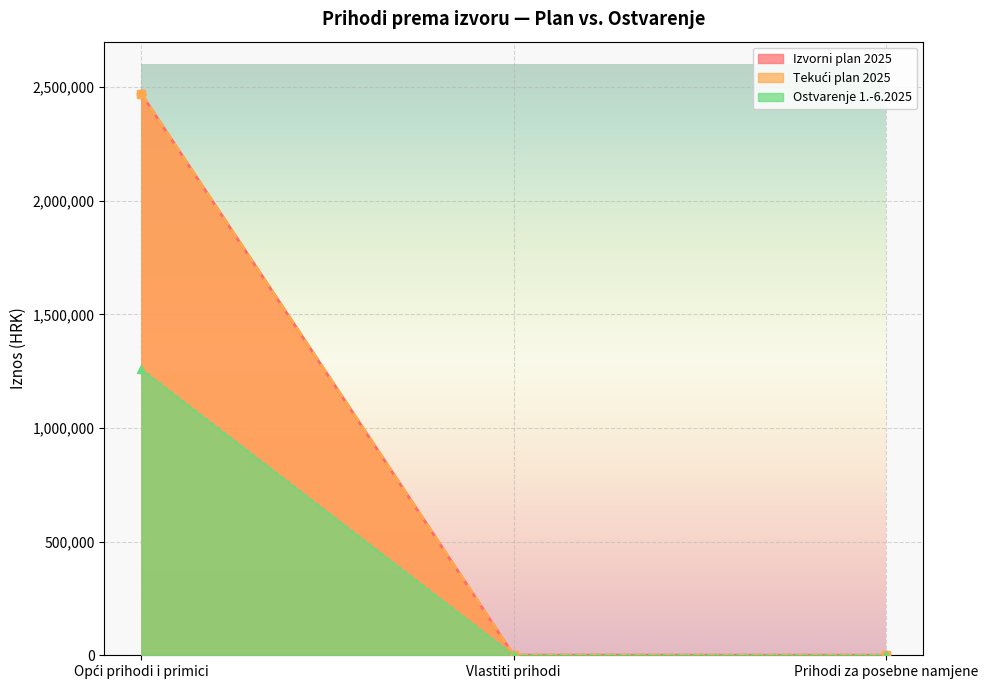

What is the total value across all series at Vlastiti prihodi?

1200.0